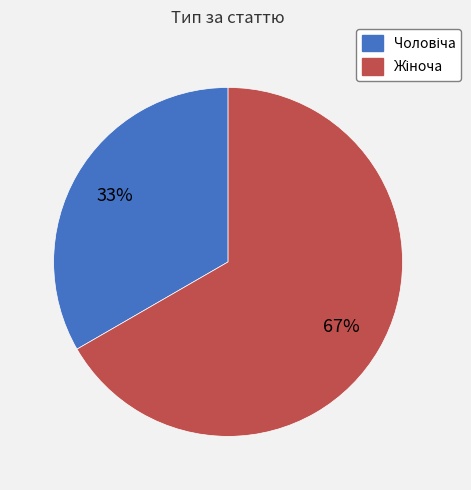

Is there any slice that represents more than half of the pie?

Yes